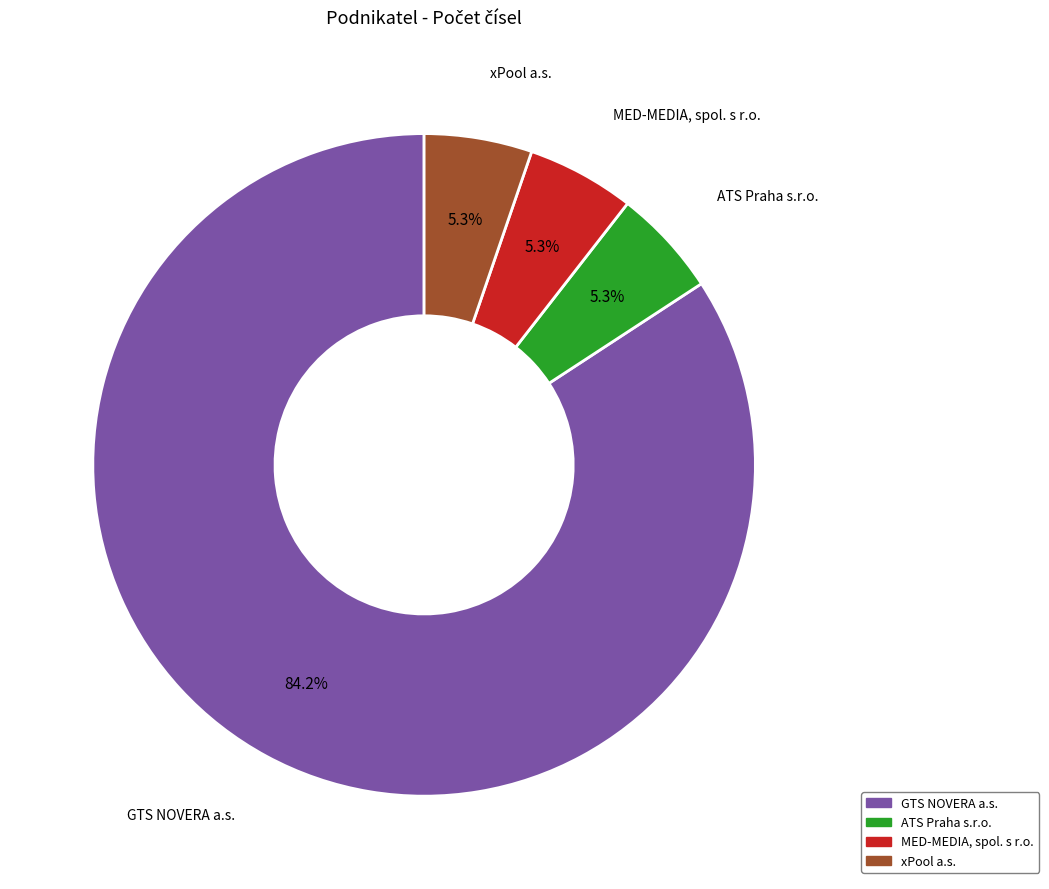

Between GTS NOVERA a.s. and xPool a.s., which is larger?

GTS NOVERA a.s.